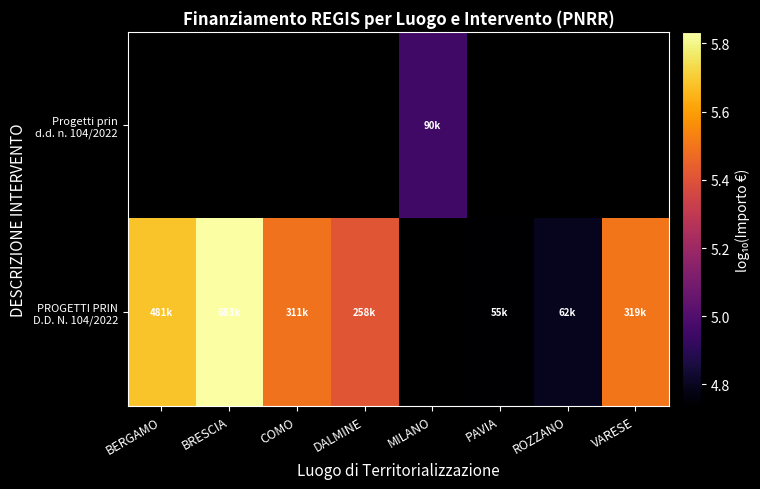

How many values in PROGETTI PRIN D.D. N. 104/2022 are above zero?

7